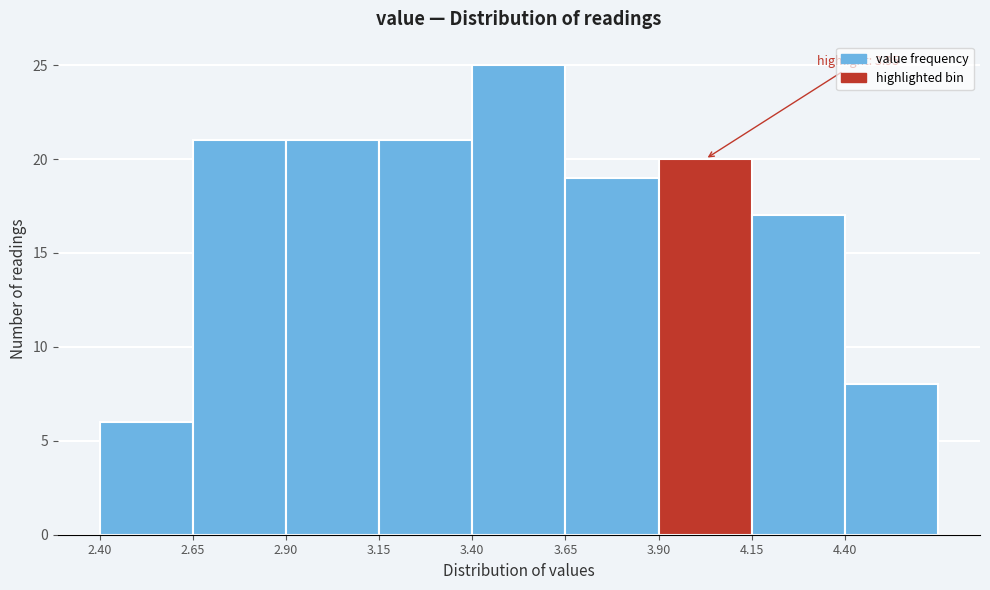

Which range on the x-axis has the tallest bar?

3.40 to 3.65